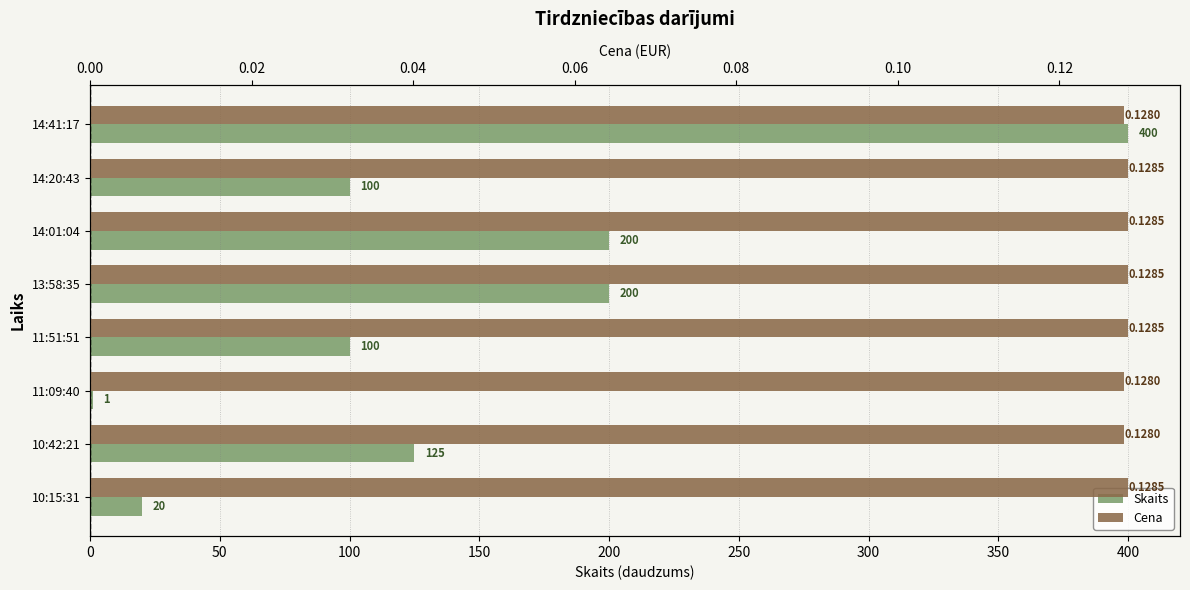

Reading right to left, list all the values displayed in this chart.

Skaits: 20.0	125.0	1.0	100.0	200.0	200.0	100.0	400.0
Cena: 0.1	0.1	0.1	0.1	0.1	0.1	0.1	0.1